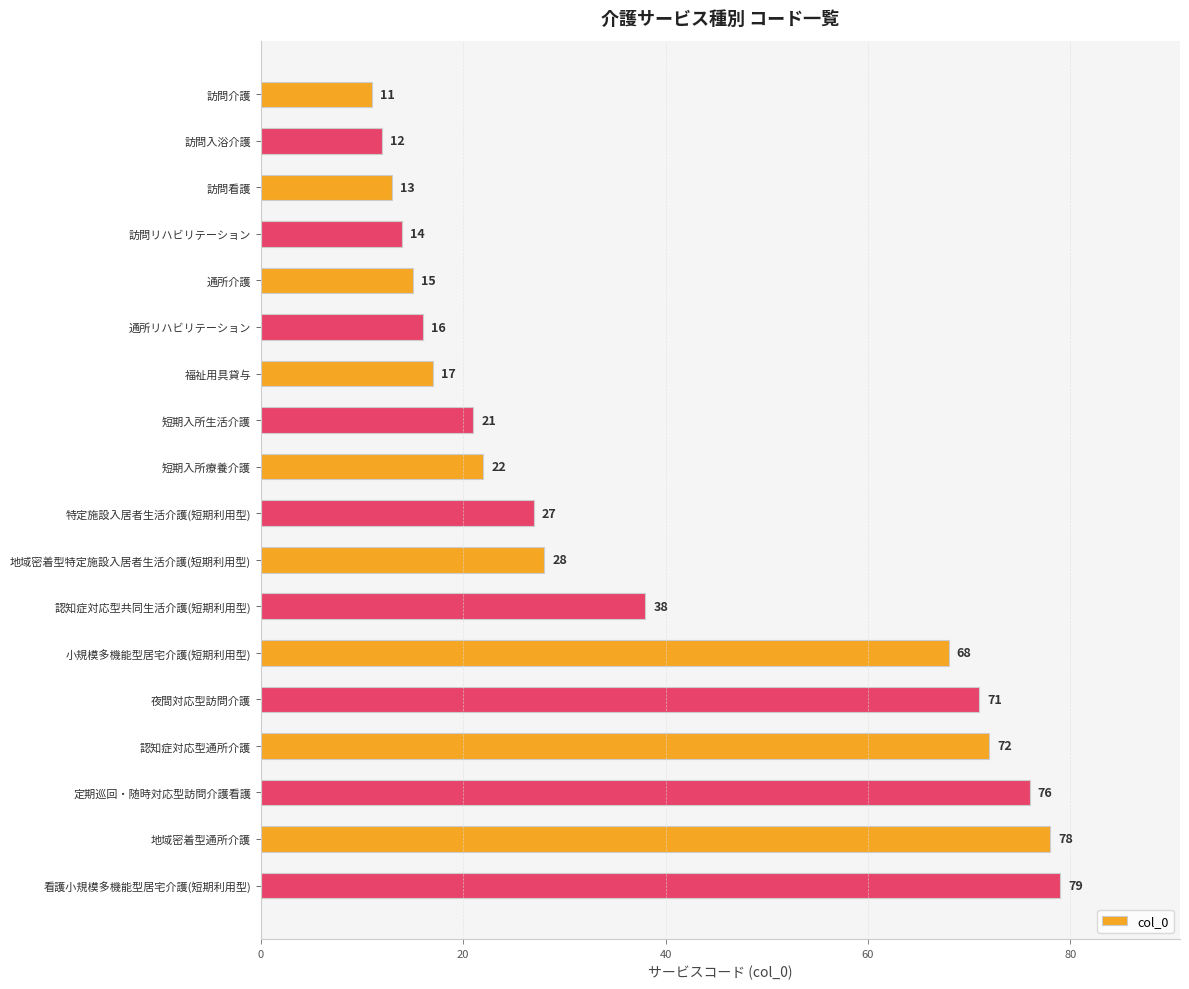

Are the bars horizontal?

Yes